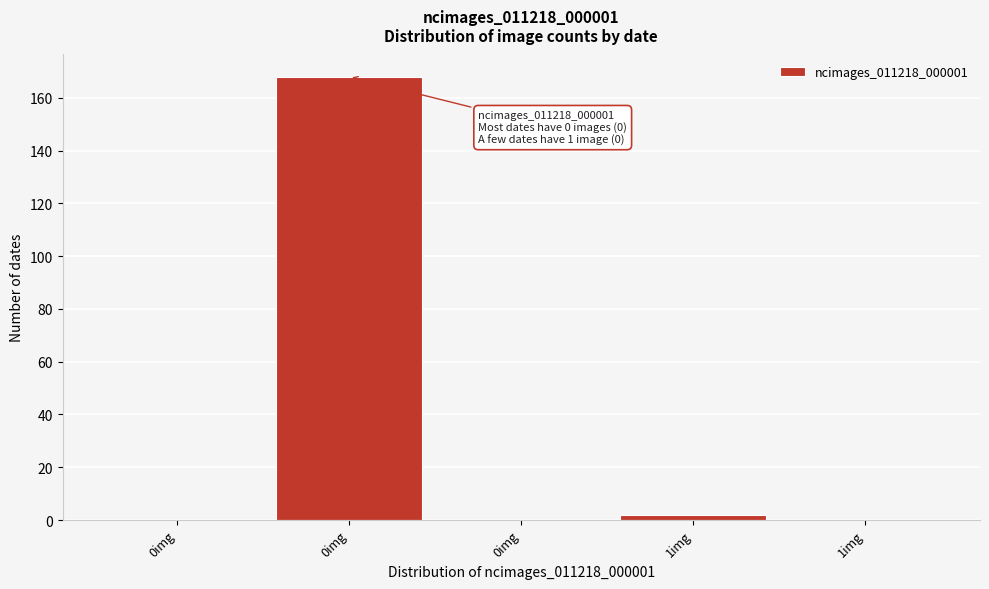

Are the bars horizontal?

No